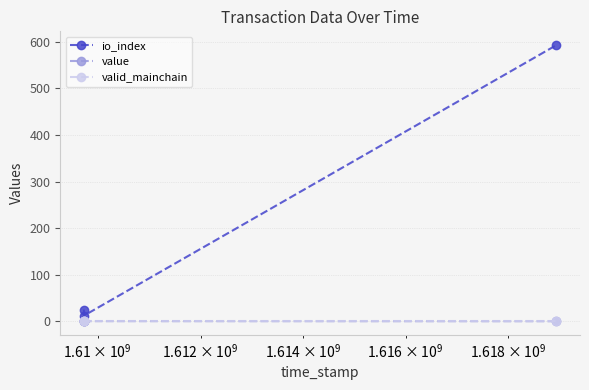

How many lines are shown in the chart?

3